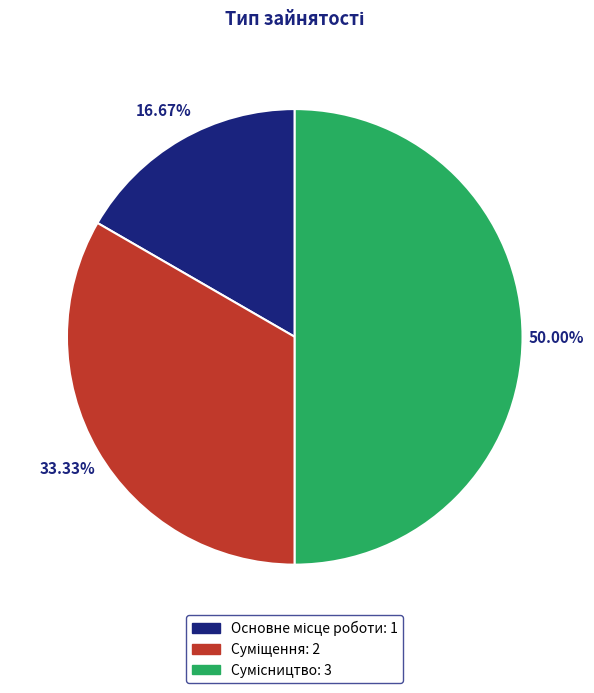

Is there any slice that represents more than half of the pie?

No